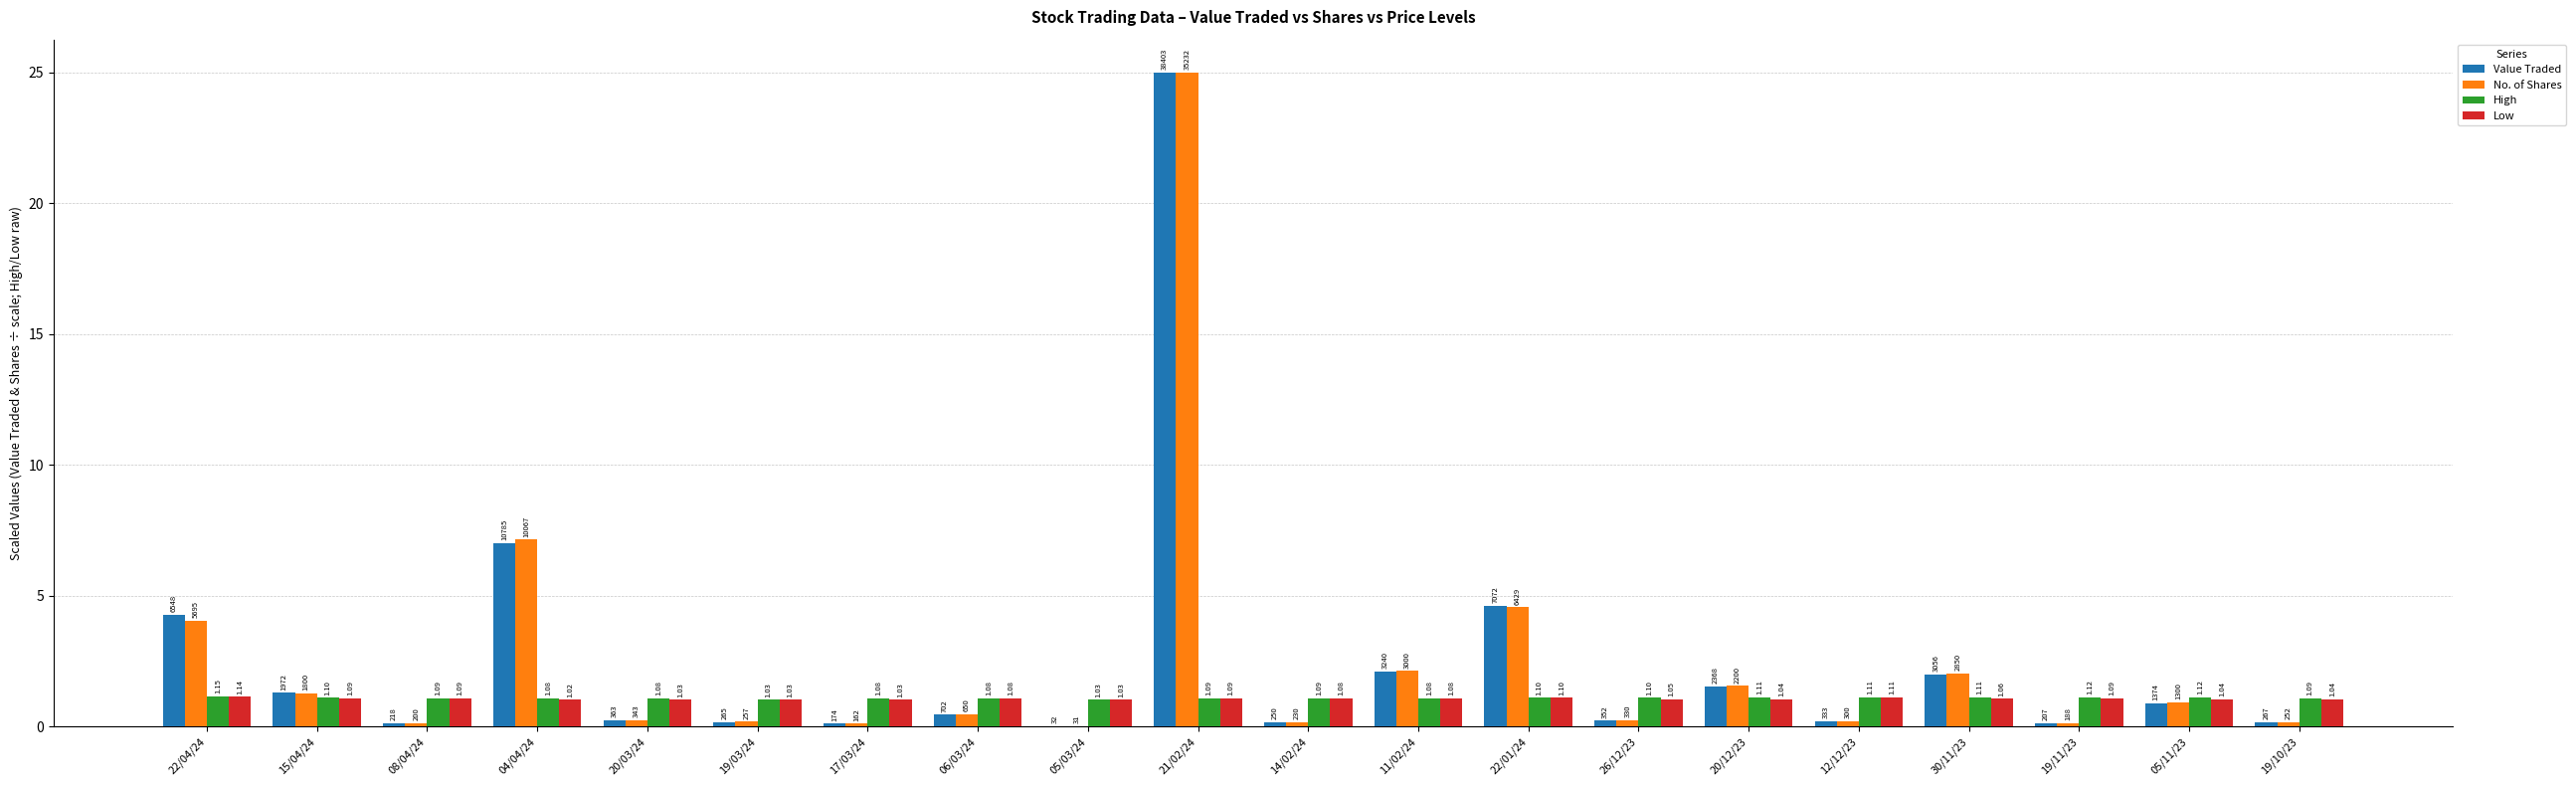

What are all the series names shown in the legend?

Value Traded, No. of Shares, High, Low